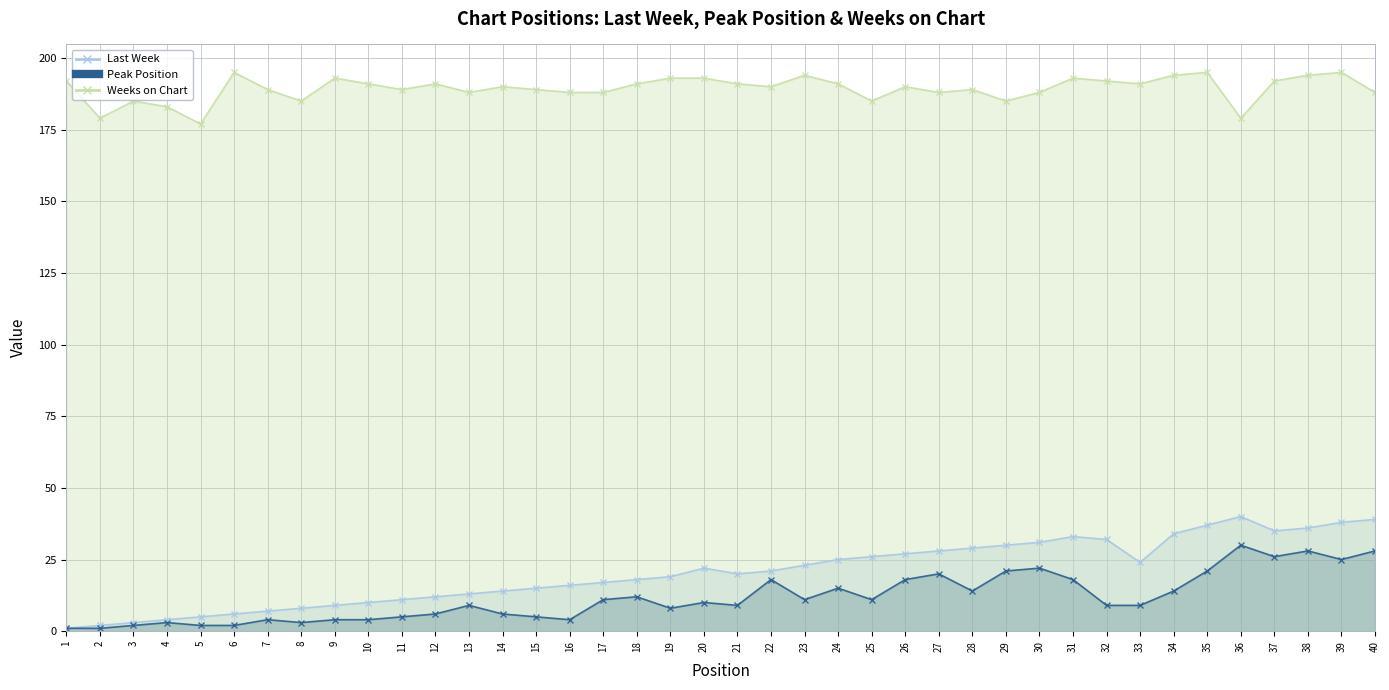

What is the average value of the Peak Position series?

12